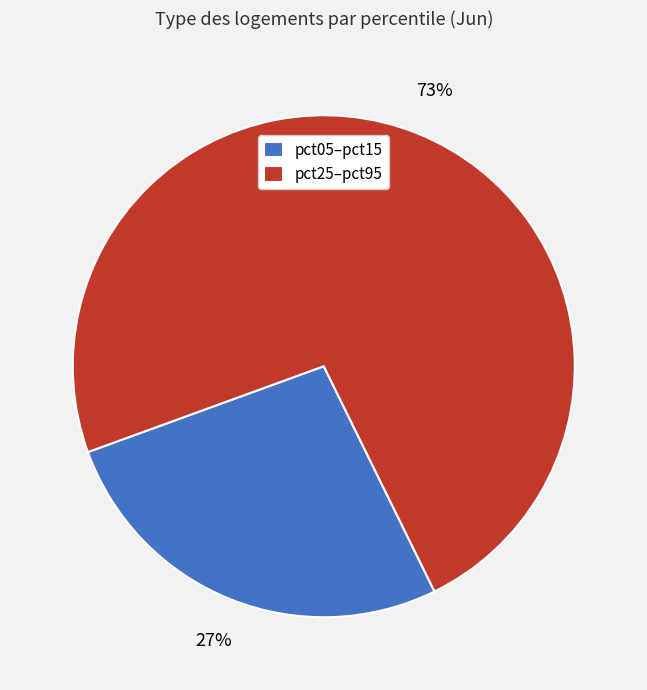

How many slices are in this pie chart?

2